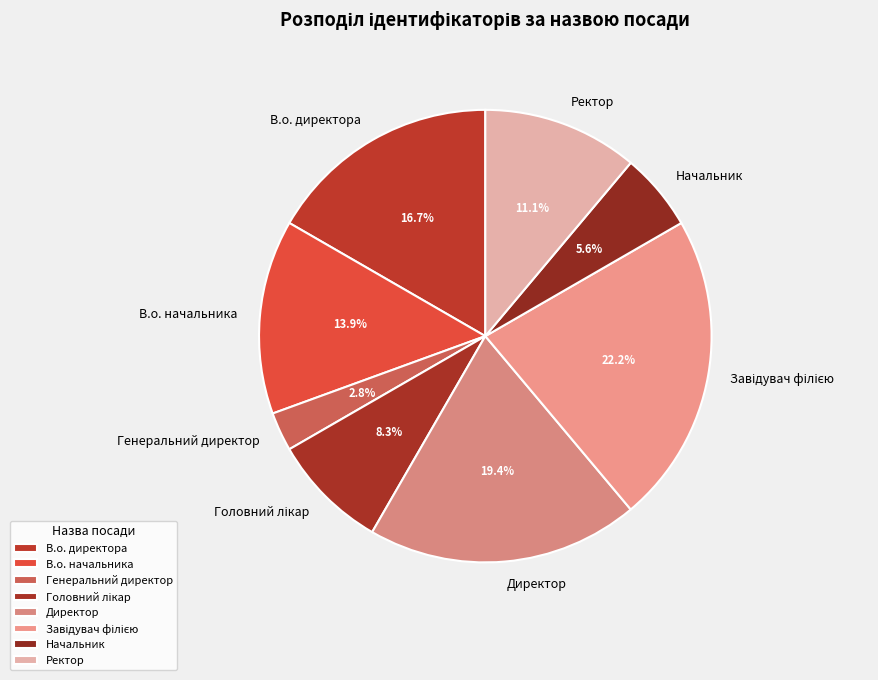

Which slice is the smallest?

Генеральний директор